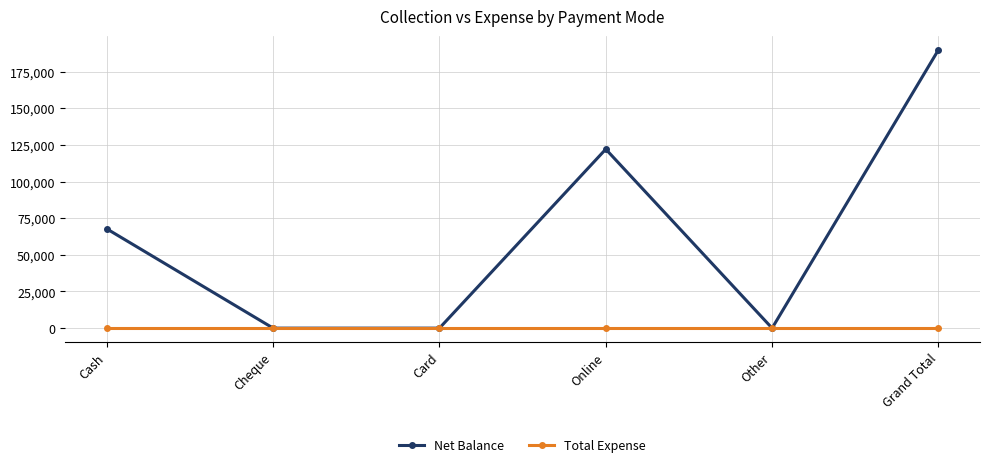

List the series in order of their overall mean, highest first.

Net Balance, Total Expense